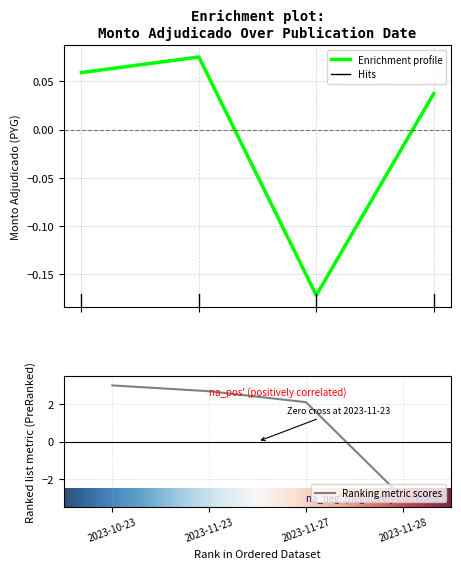

How many values are above zero?

3